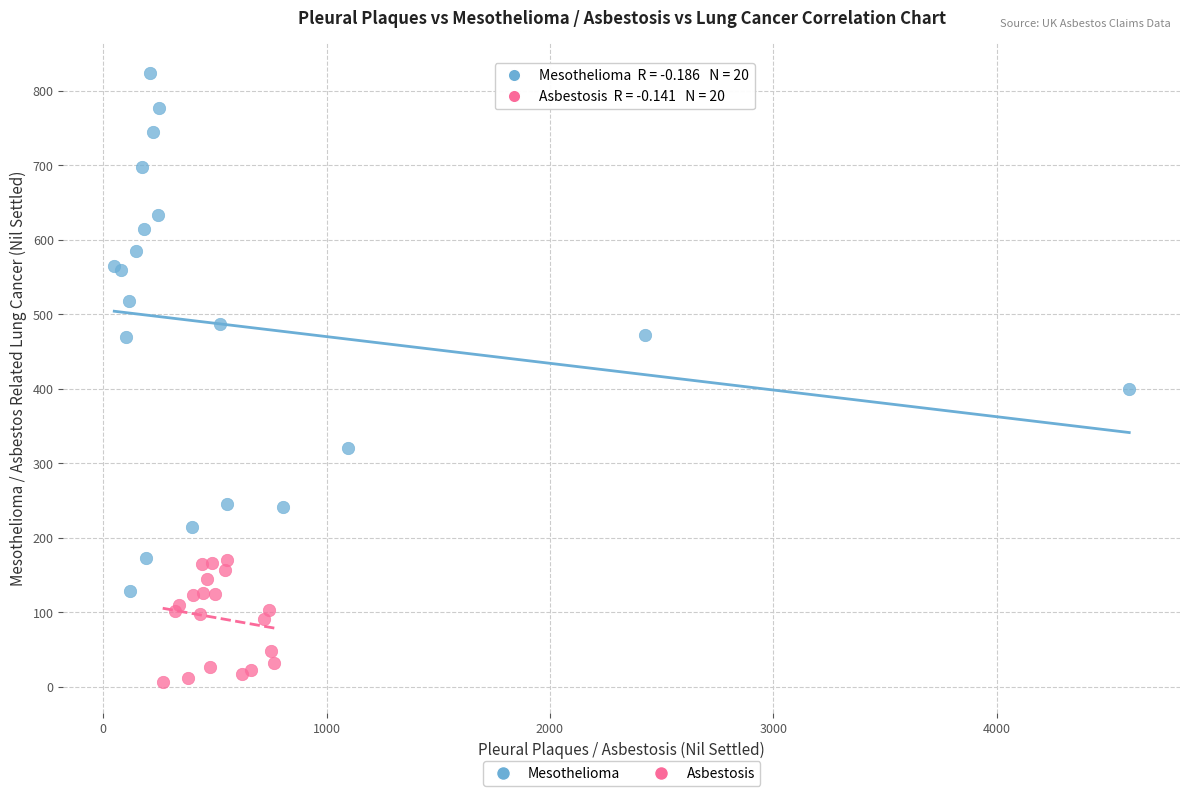

What are all the series names shown in the legend?

Mesothelioma, Asbestosis